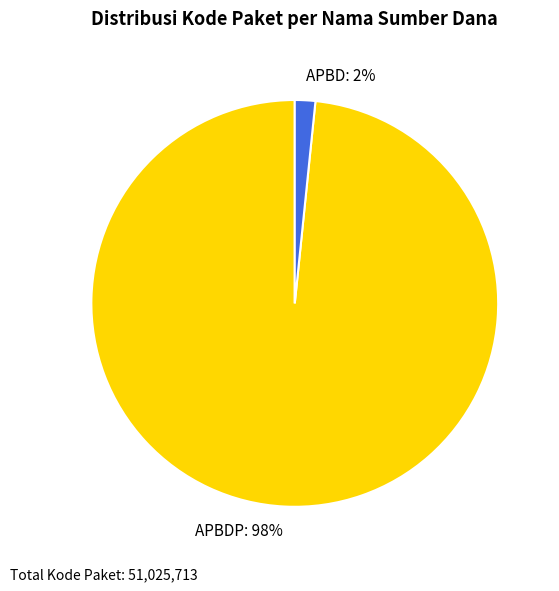

Is APBDP: 98% the majority of the pie?

Yes